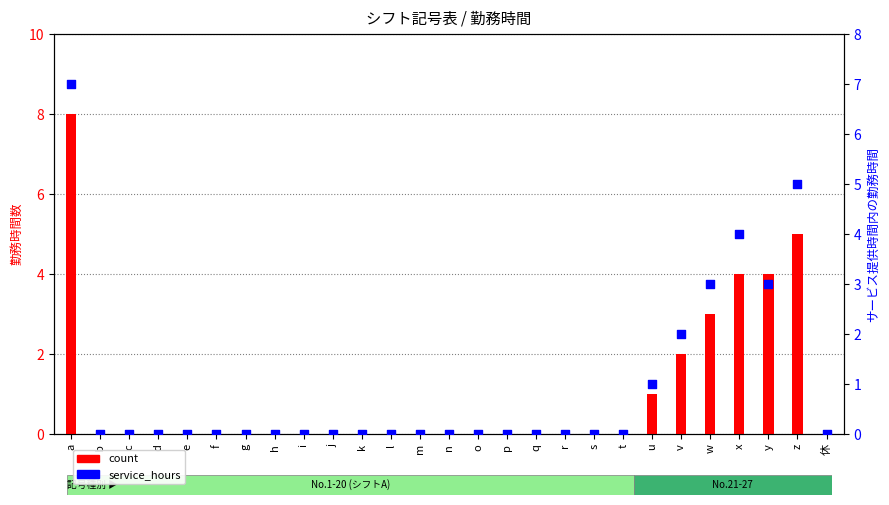

Which series reaches the minimum Y coordinate?

count